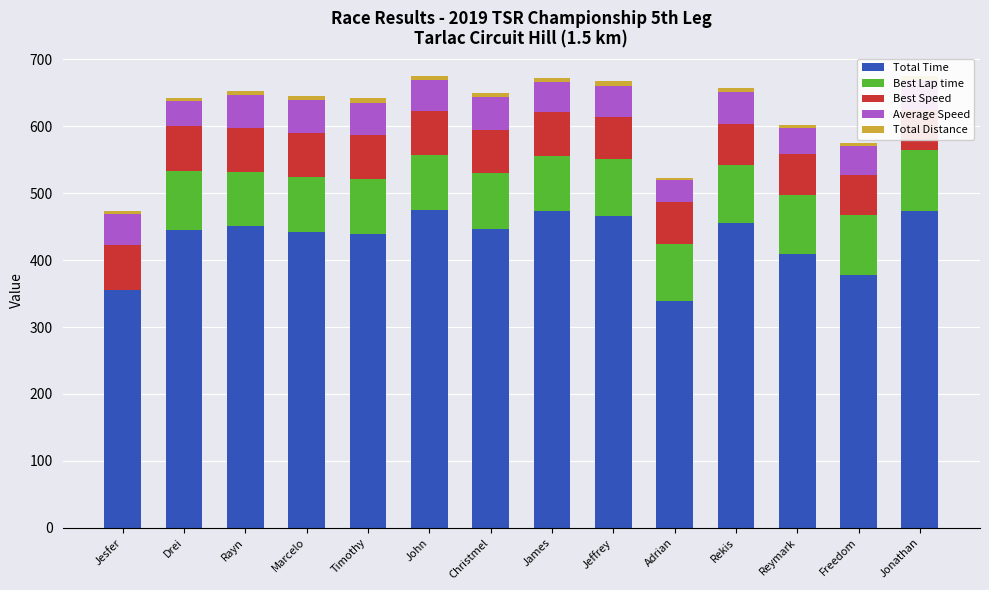

What position from the left is Timothy?

5